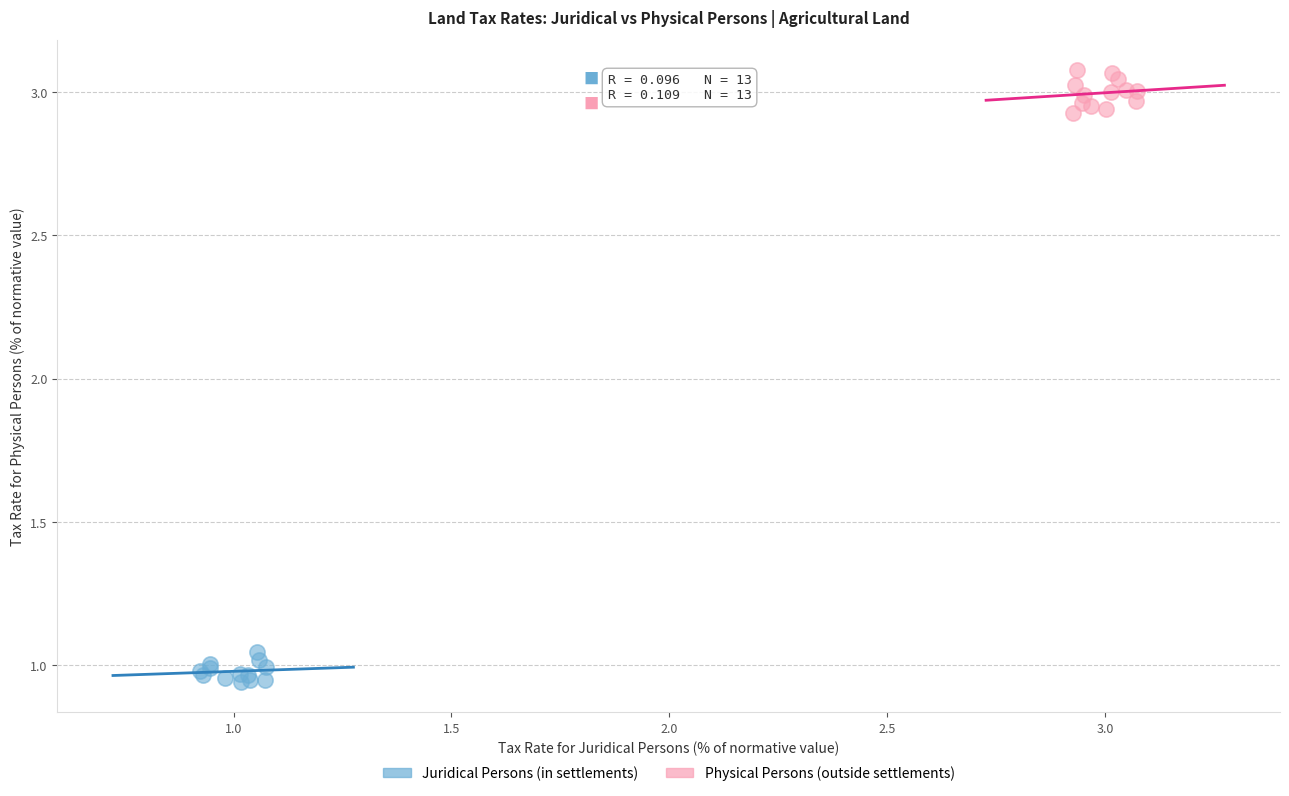

What are all the series names shown in the legend?

Juridical Persons (in settlements), Physical Persons (outside settlements)